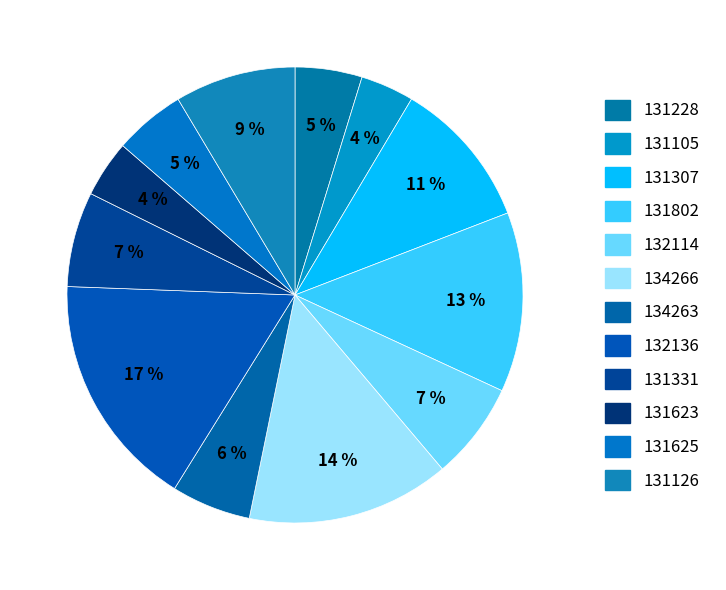

To the nearest percent, what is the difference between the largest and smallest slice percentages?

13%